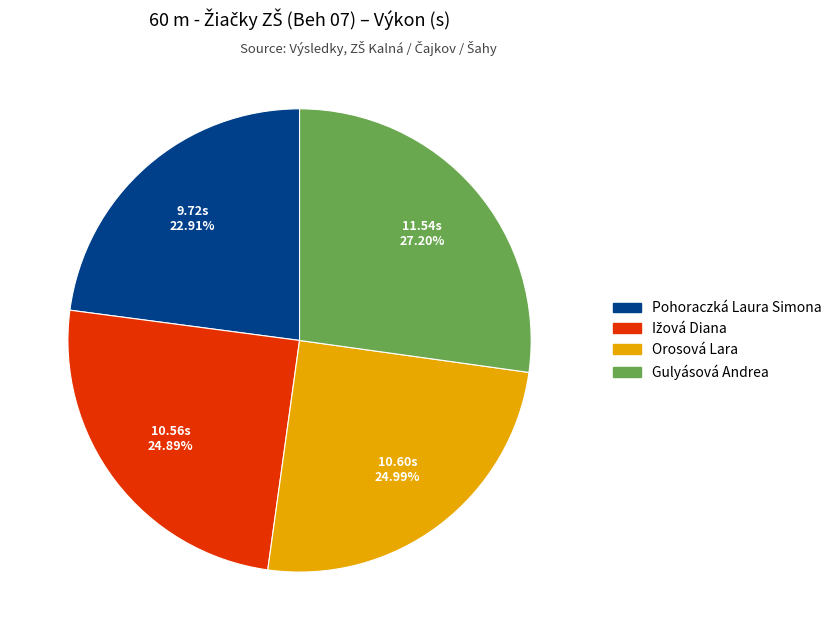

Which has a higher value, Gulyásová Andrea or Pohoraczká Laura Simona?

Gulyásová Andrea